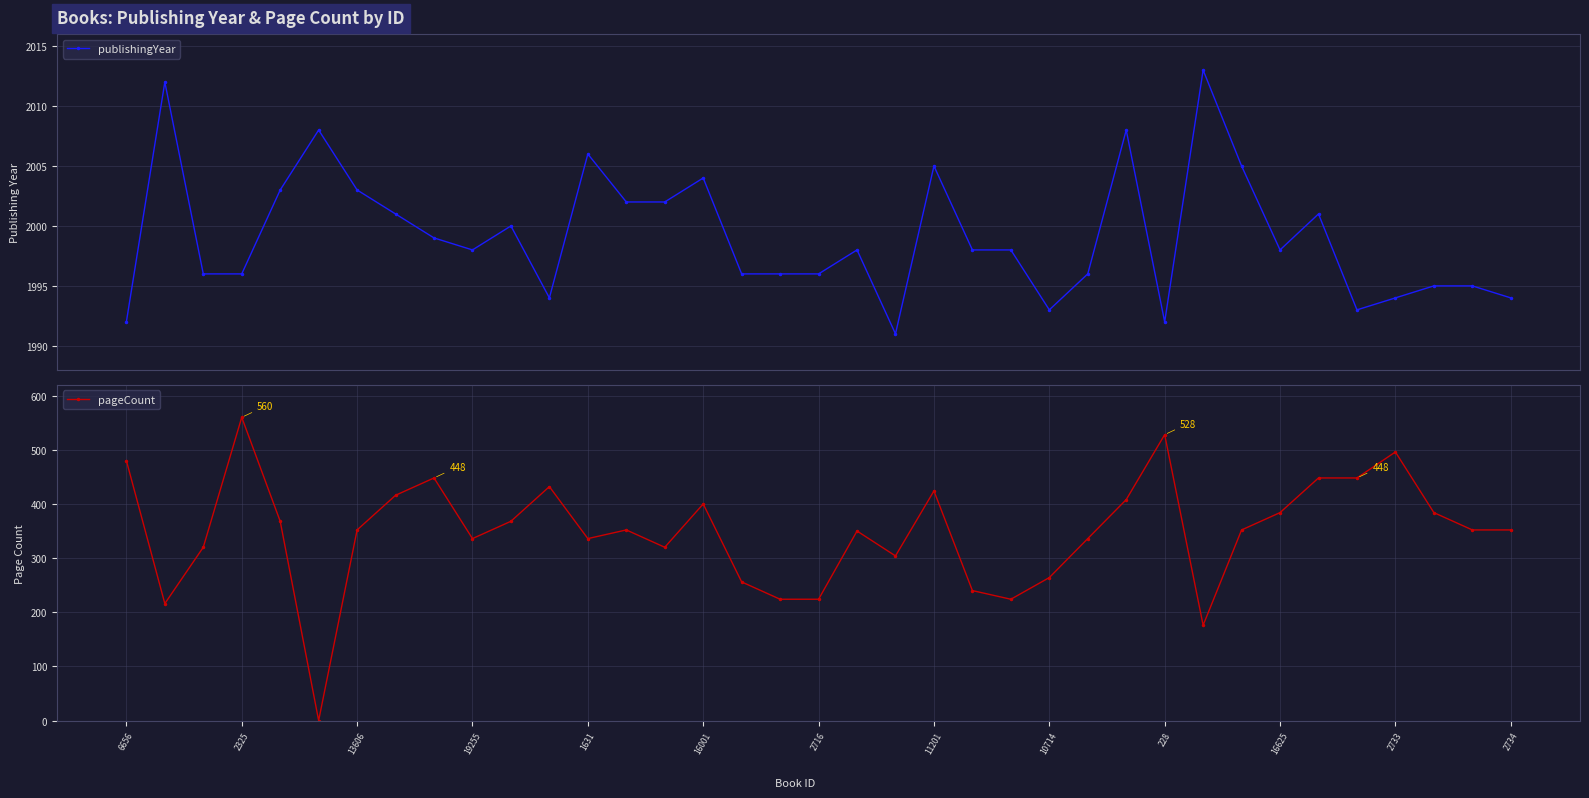

List the series in order of their peak value, highest first.

publishingYear, pageCount